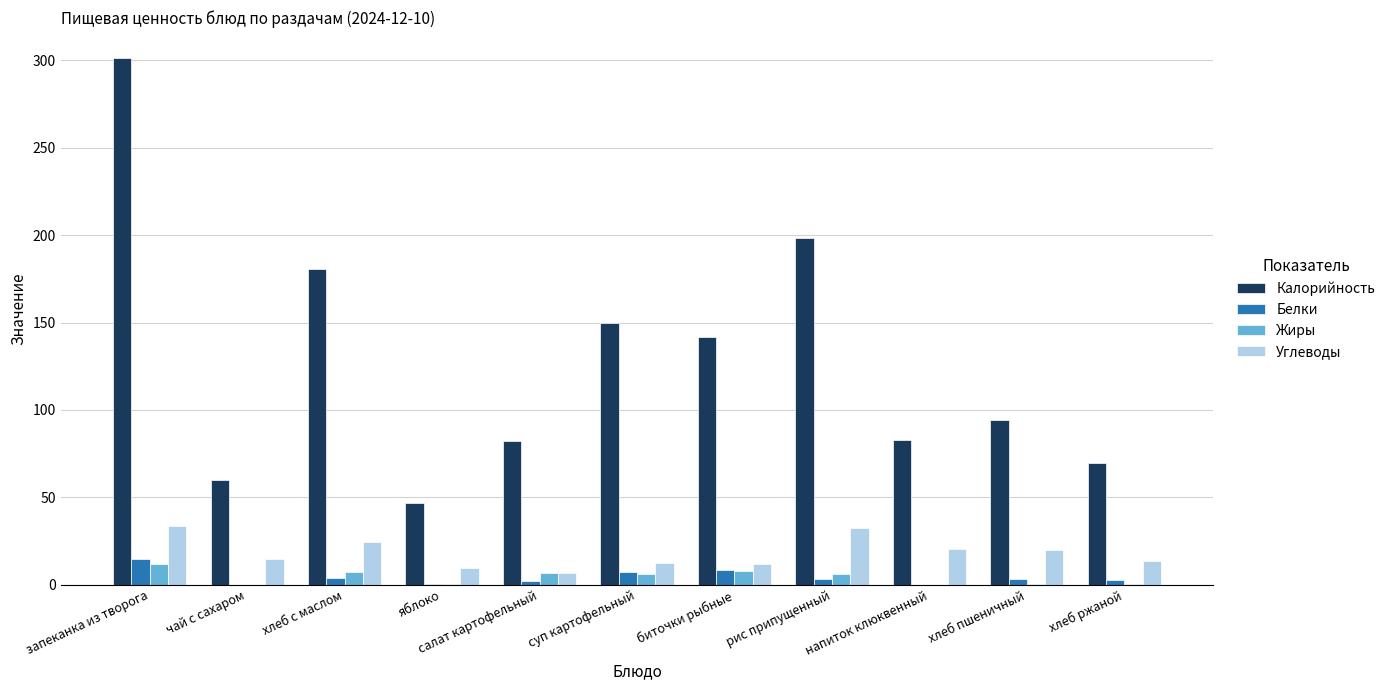

At which label does Калорийность reach its peak?

запеканка из творога